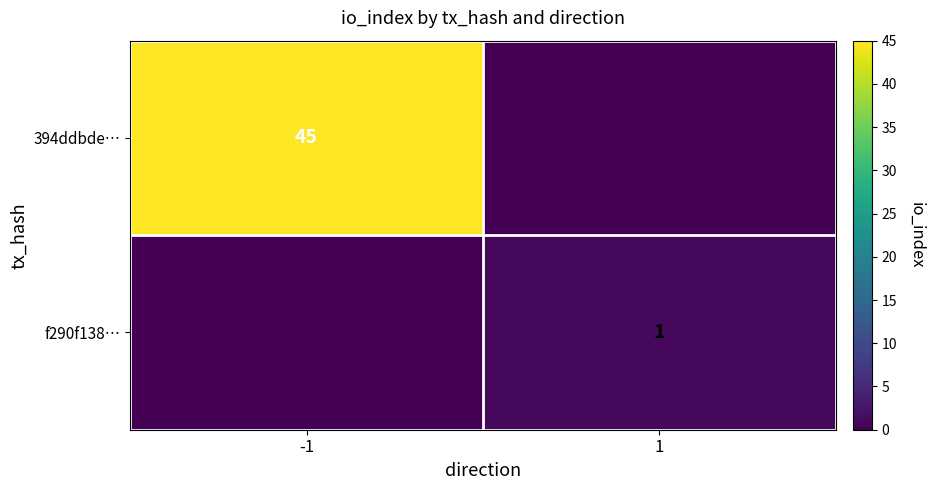

At how many categories does at least one series exceed 44?

1